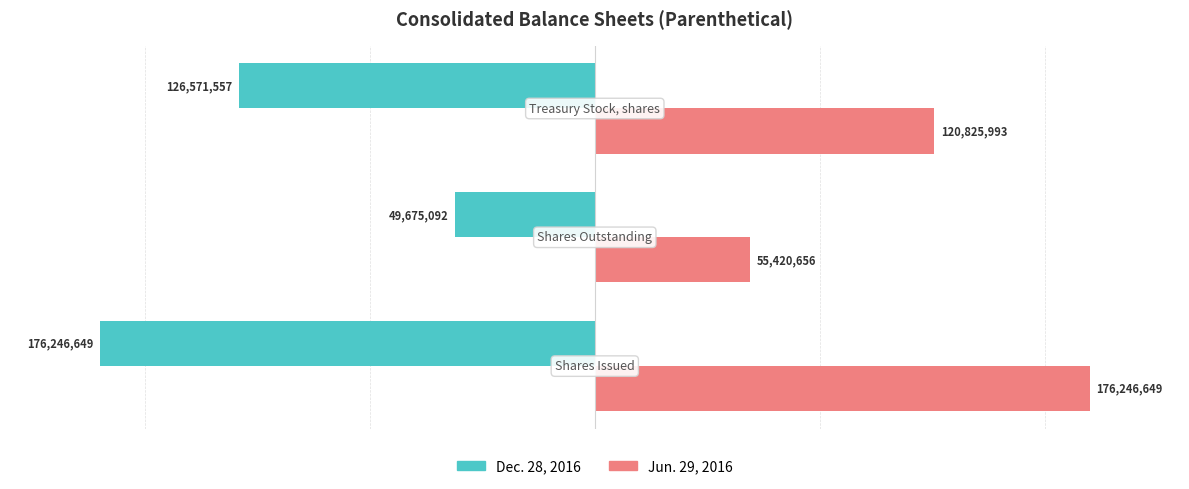

What are all the series names shown in the legend?

Dec. 28, 2016, Jun. 29, 2016